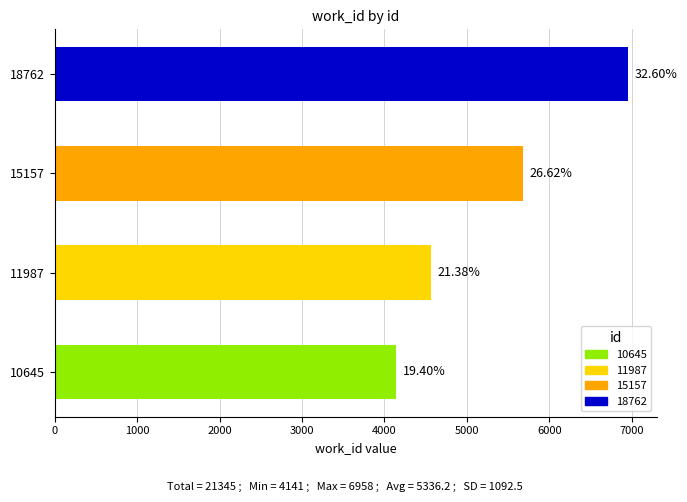

What is the difference between the second highest and minimum values?

1541